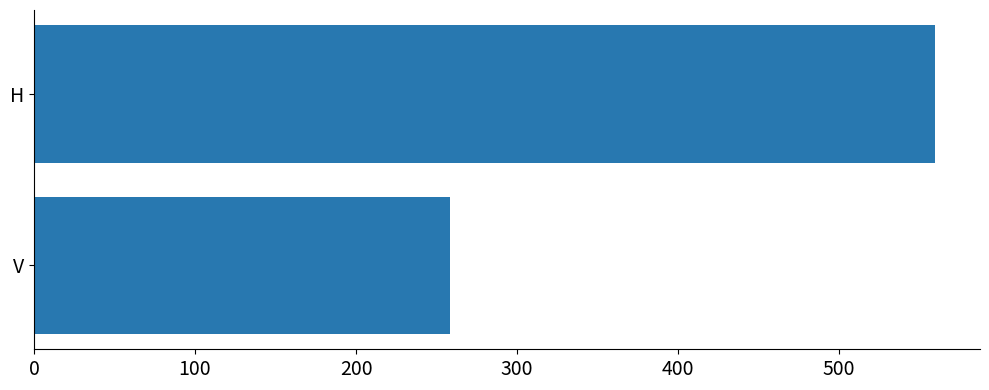

List the labels in order of value, smallest first.

V, H